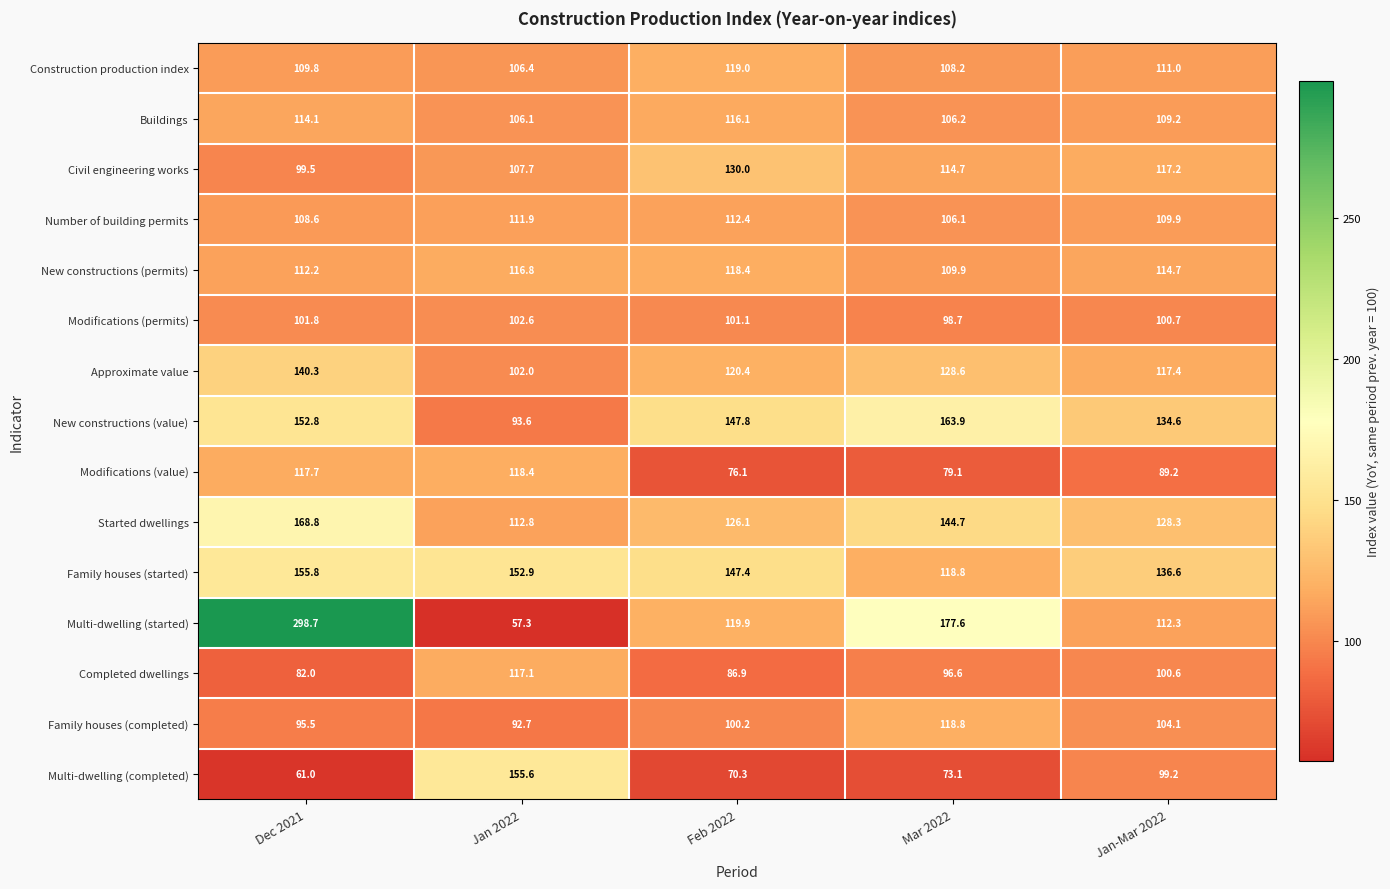

What is the spread (max minus min) of values at Jan-Mar 2022?

47.4